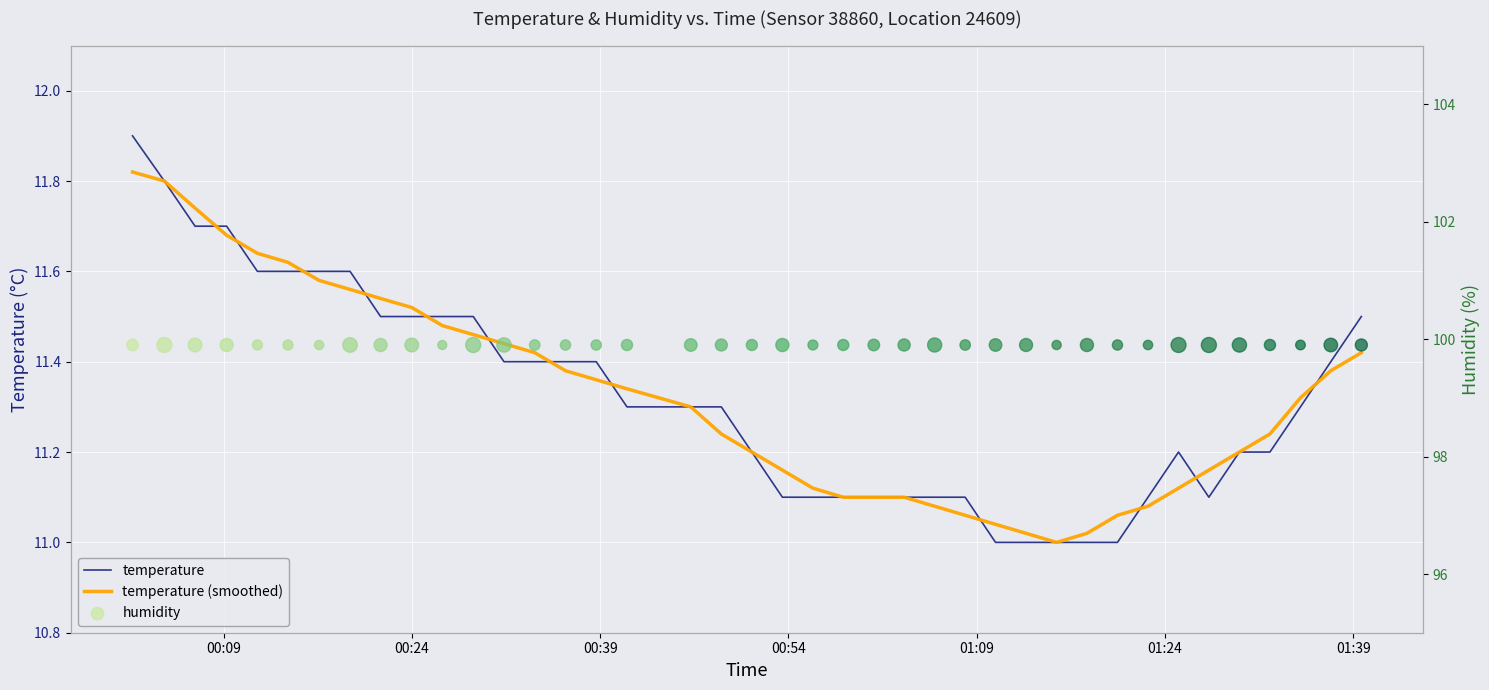

Which series contains the highest Y value?

humidity